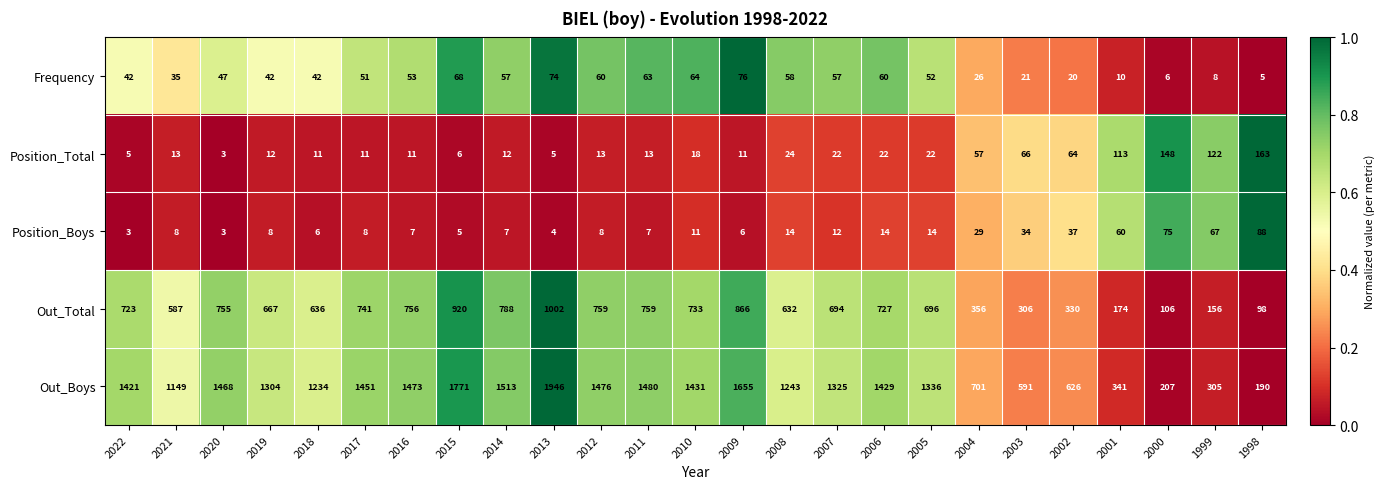

Rank the series by their maximum value, from lowest to highest.

Frequency, Position_Boys, Position_Total, Out_Total, Out_Boys